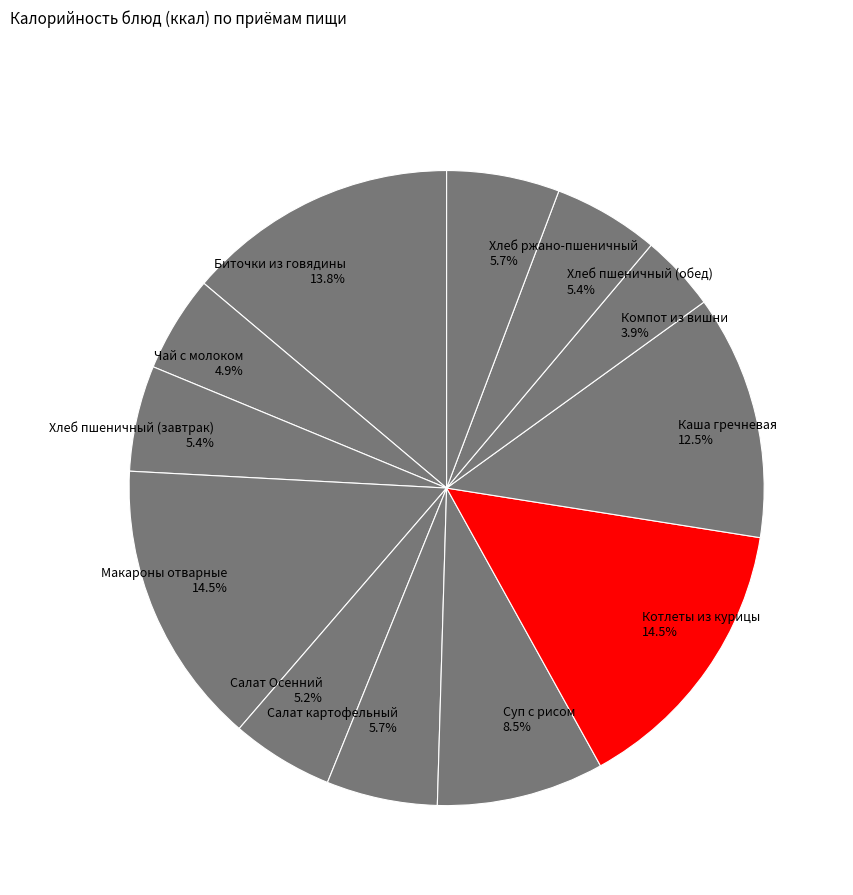

To the nearest percent, what is the difference between the Хлеб ржано-пшеничный and Биточки из говядины slice percentages?

8%